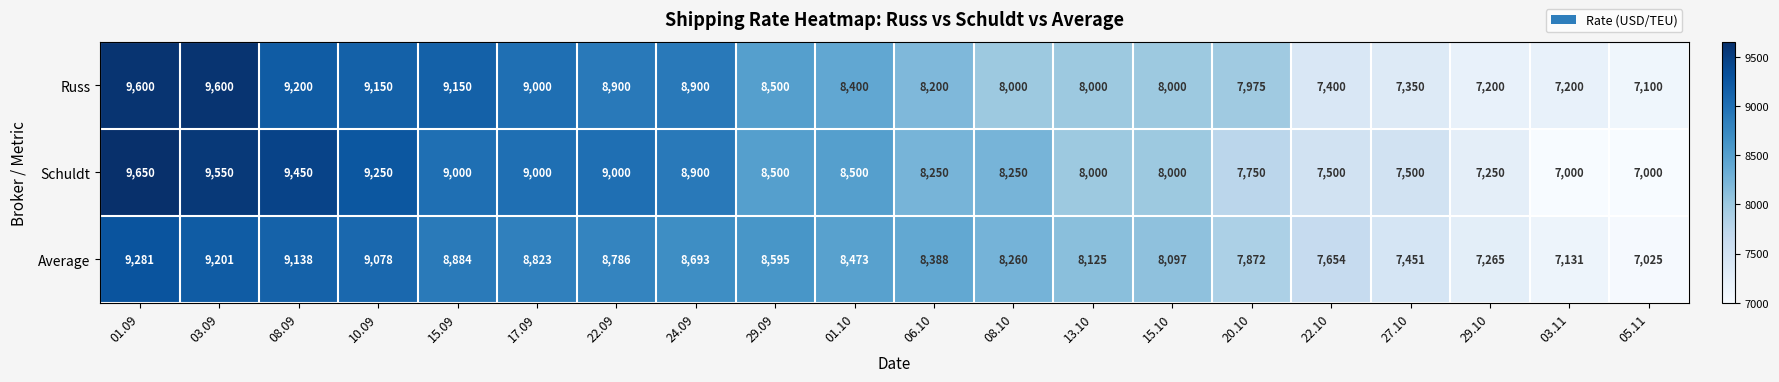

At which label is Average closest to 8153?

13.10